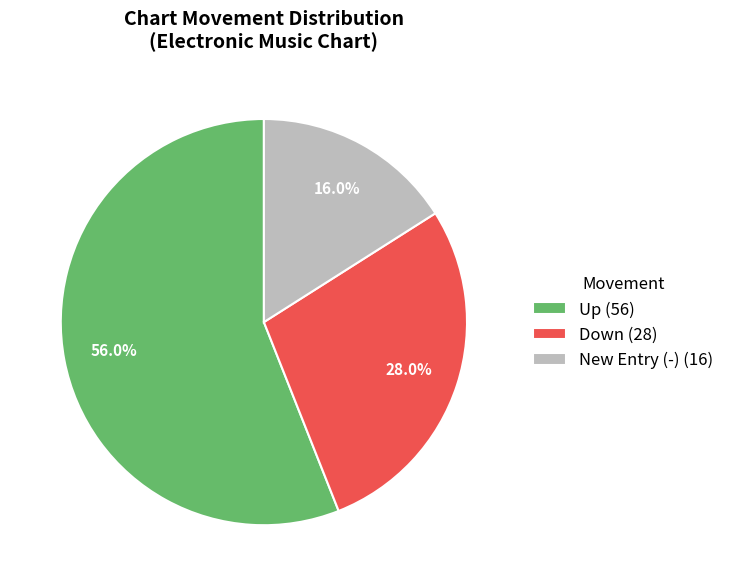

Rank the categories by value from lowest to highest.

New Entry (-) (16), Down (28), Up (56)